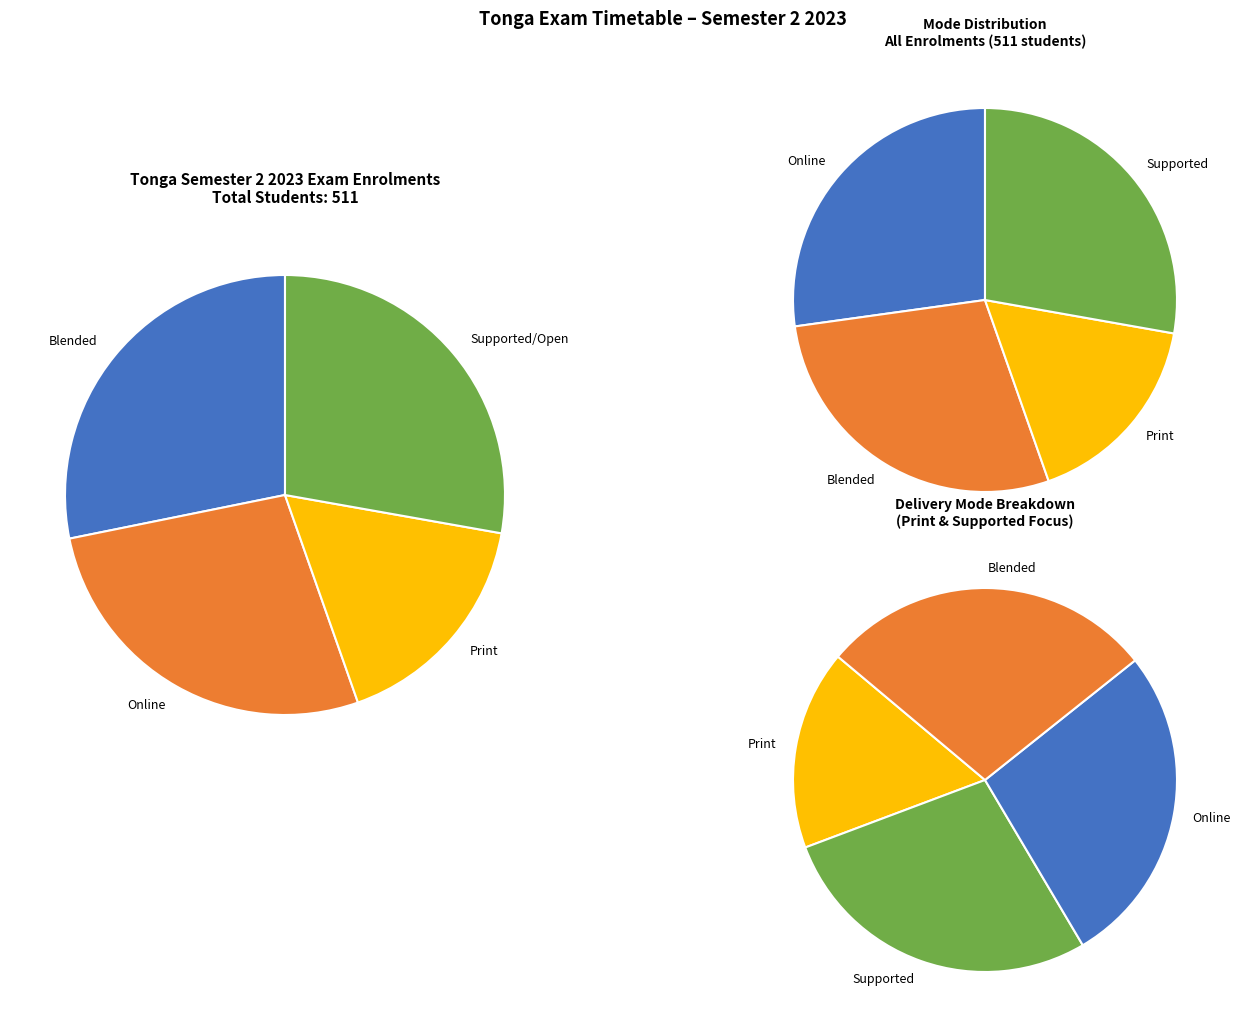

Does P account for over 50% of the chart?

No